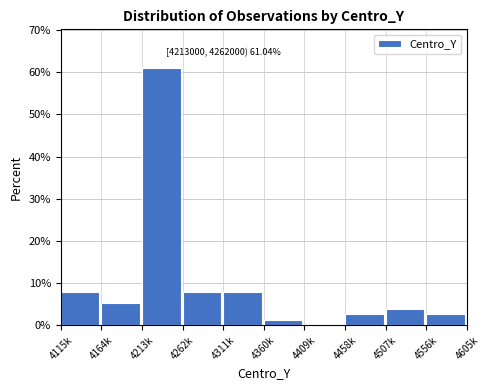

Reading left to right, transcribe all the data shown in this chart.

4115k=7.8	4164k=5.2	4213k=61.0	4262k=7.8	4311k=7.8	4360k=1.3	4409k=0.0	4458k=2.6	4507k=3.9	4556k=2.6